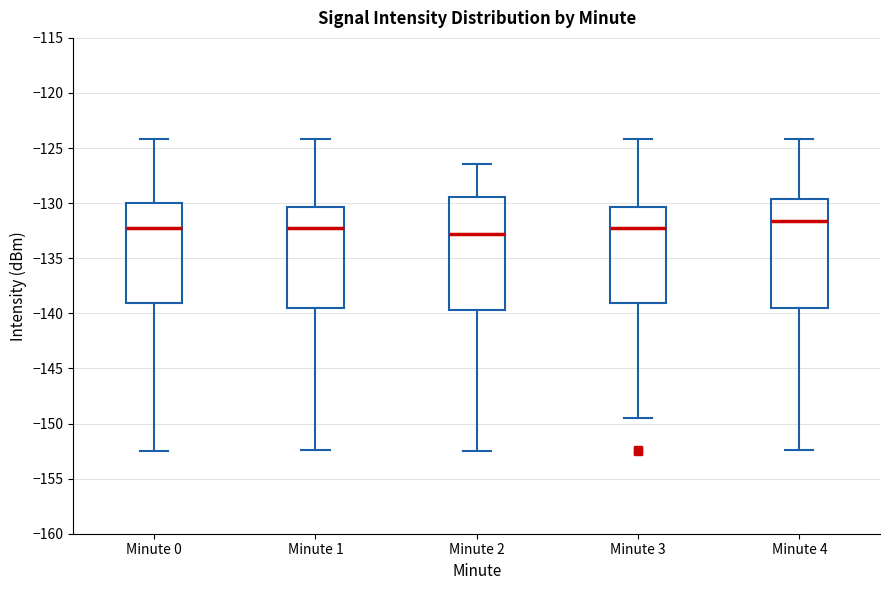

Which box's median line is the highest?

Minute 4